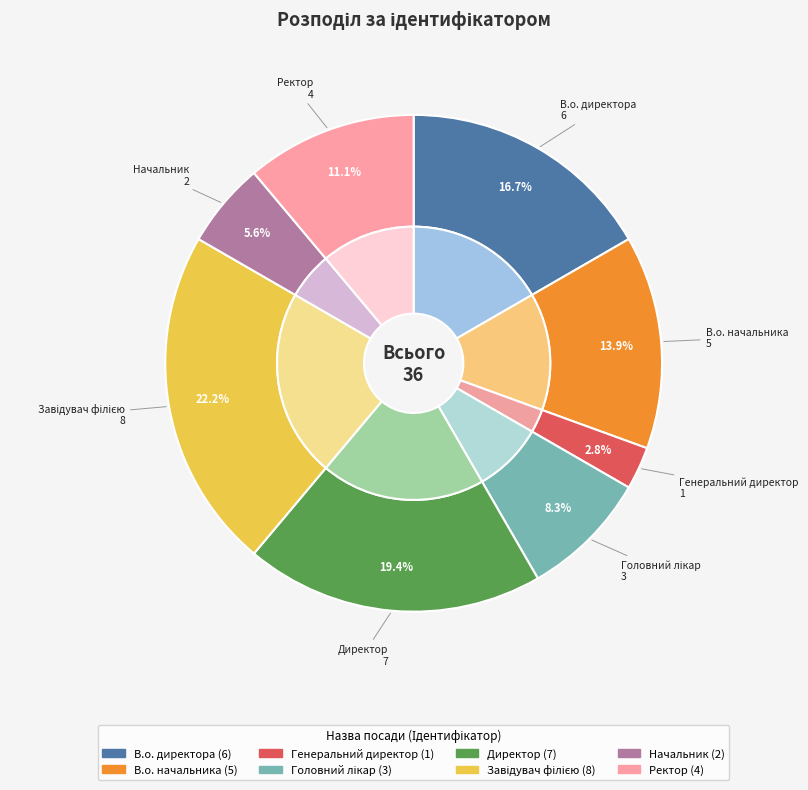

What is the largest slice in the pie chart?

Завідувач філією